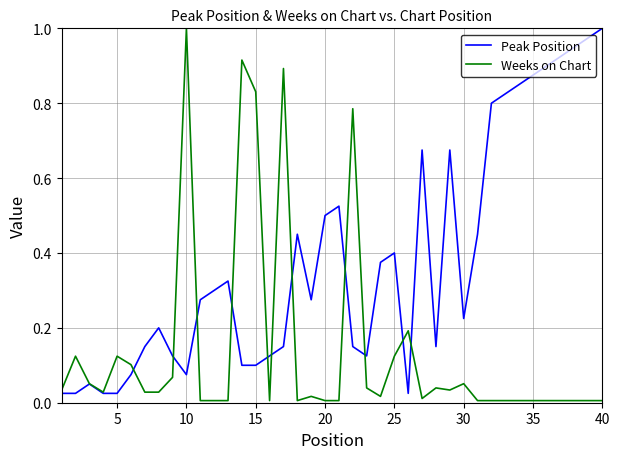

Rank the series by their average value, from highest to lowest.

Peak Position, Weeks on Chart